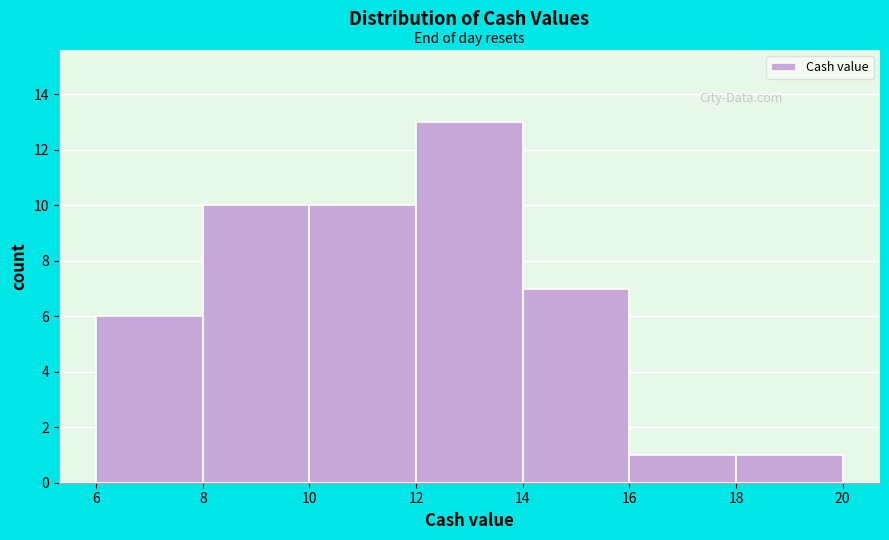

What is the height of the bar covering 14 to 16 on the x-axis? The values are not printed on the chart, so give them approximately, as read against the axis.

7